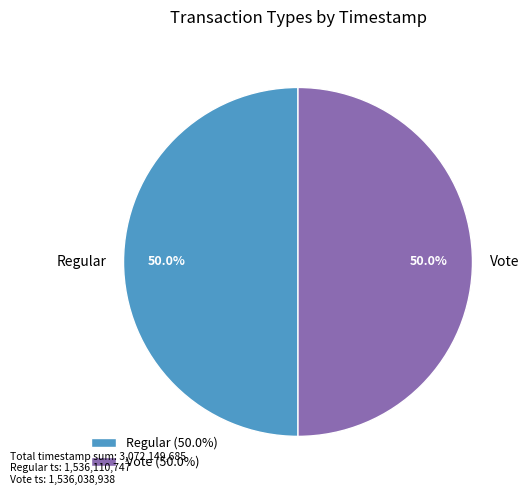

Approximately how many times larger is the value at Vote compared to Regular?

1.0